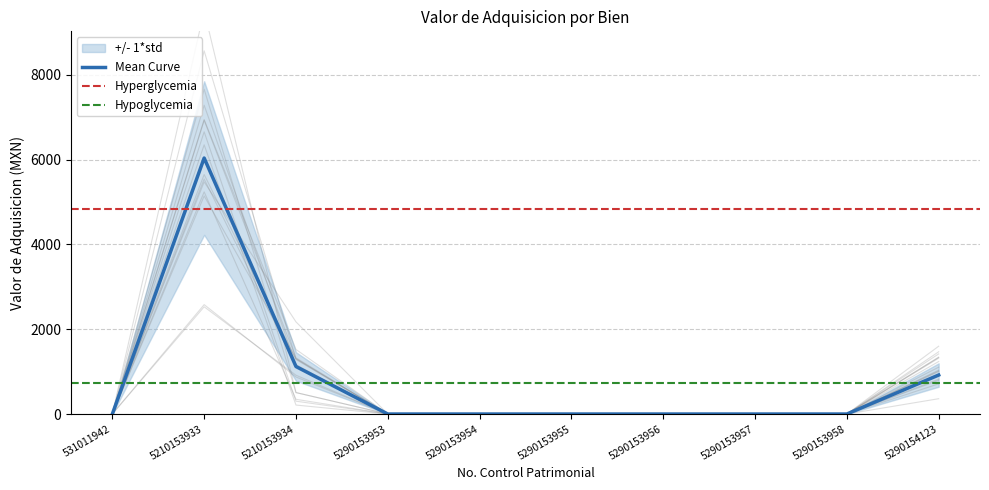

True or false: the data has more than 0 interior local peaks.

True